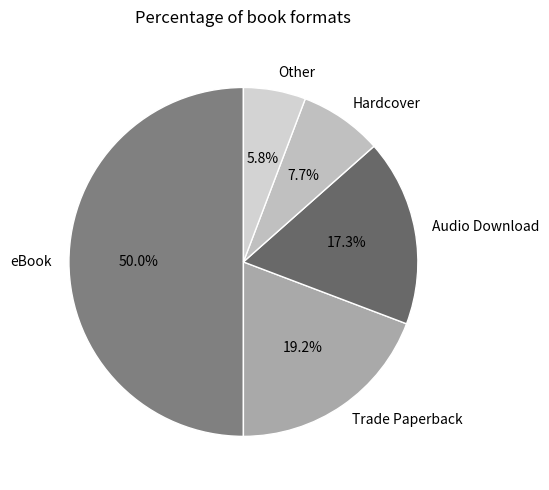

Rank the categories by value from highest to lowest.

eBook, Trade Paperback, Audio Download, Hardcover, Other